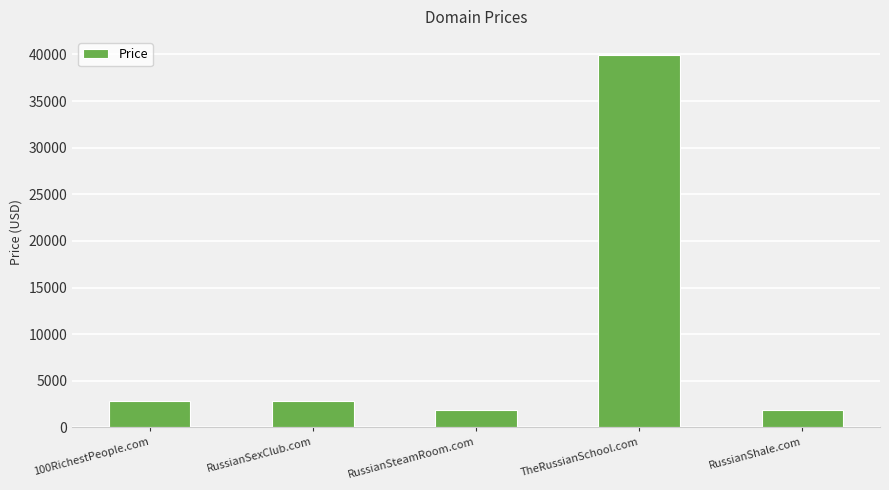

What is the approximate value at RussianShale.com?

1888